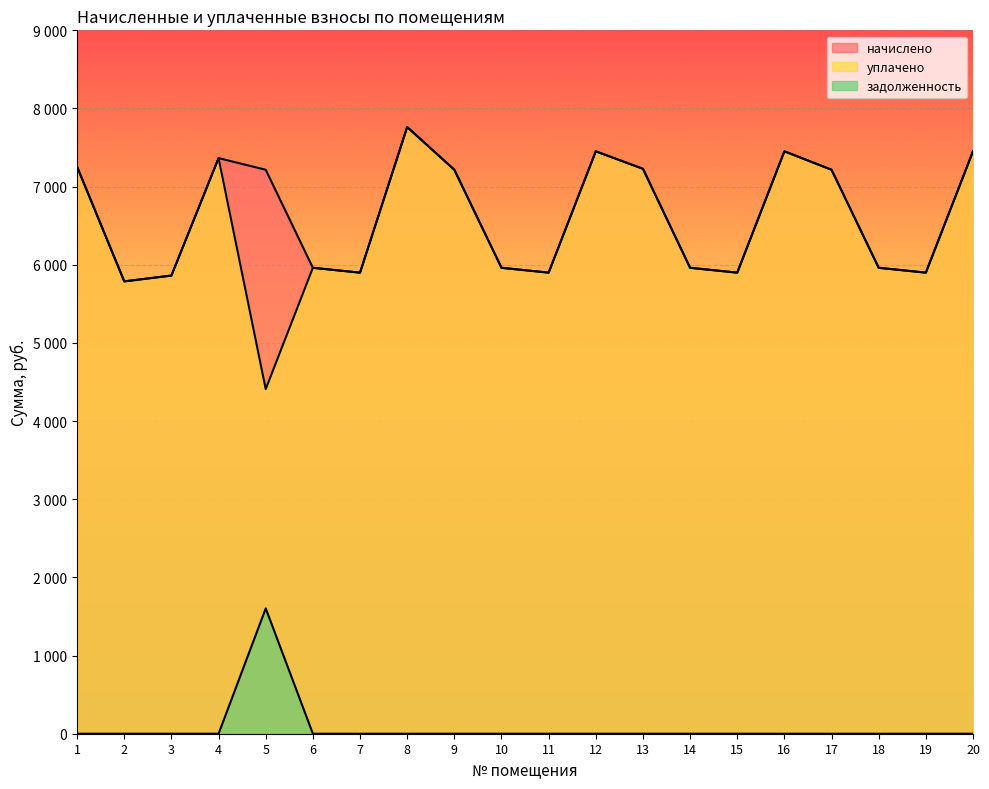

How many interior local peaks does the начислено series have?

4